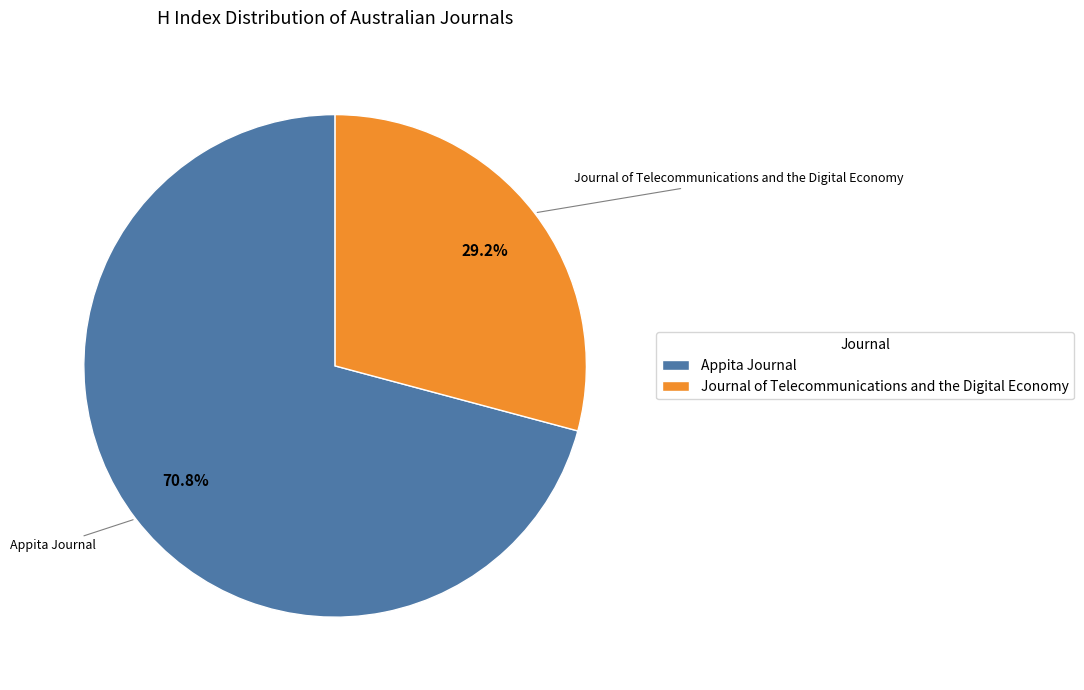

Which has a higher value, Appita Journal or Journal of Telecommunications and the Digital Economy?

Appita Journal